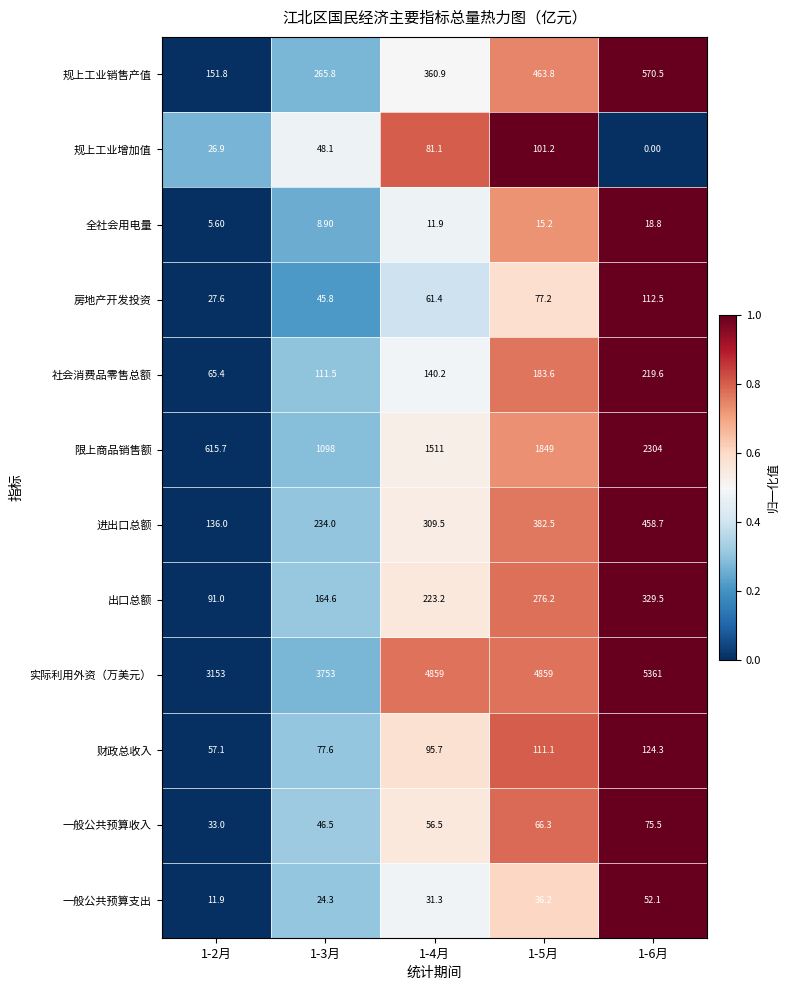

At 1-5月, list the series in order from largest to smallest.

实际利用外资（万美元）, 限上商品销售额, 规上工业销售产值, 进出口总额, 出口总额, 社会消费品零售总额, 财政总收入, 规上工业增加值, 房地产开发投资, 一般公共预算收入, 一般公共预算支出, 全社会用电量